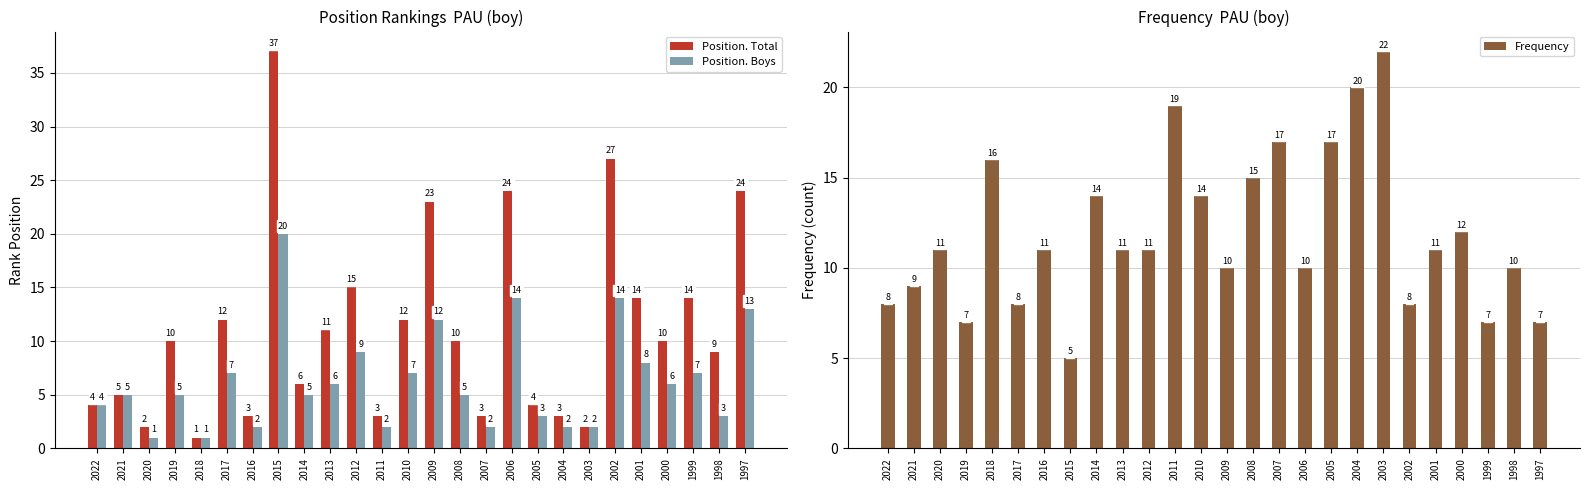

What is the value of the Position. Total bar at the 17th from the left?

24